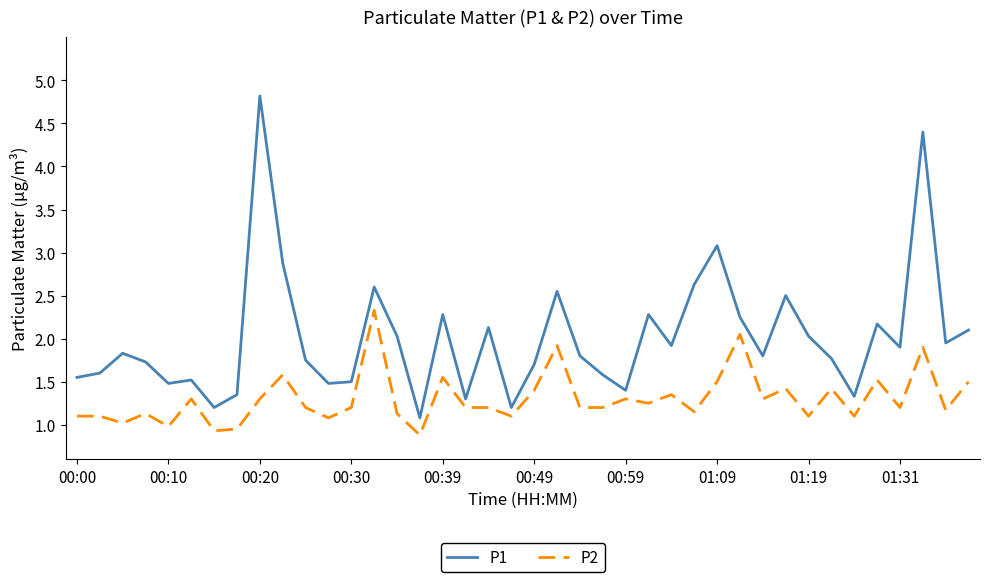

Which series has the largest range (max minus min)?

P1